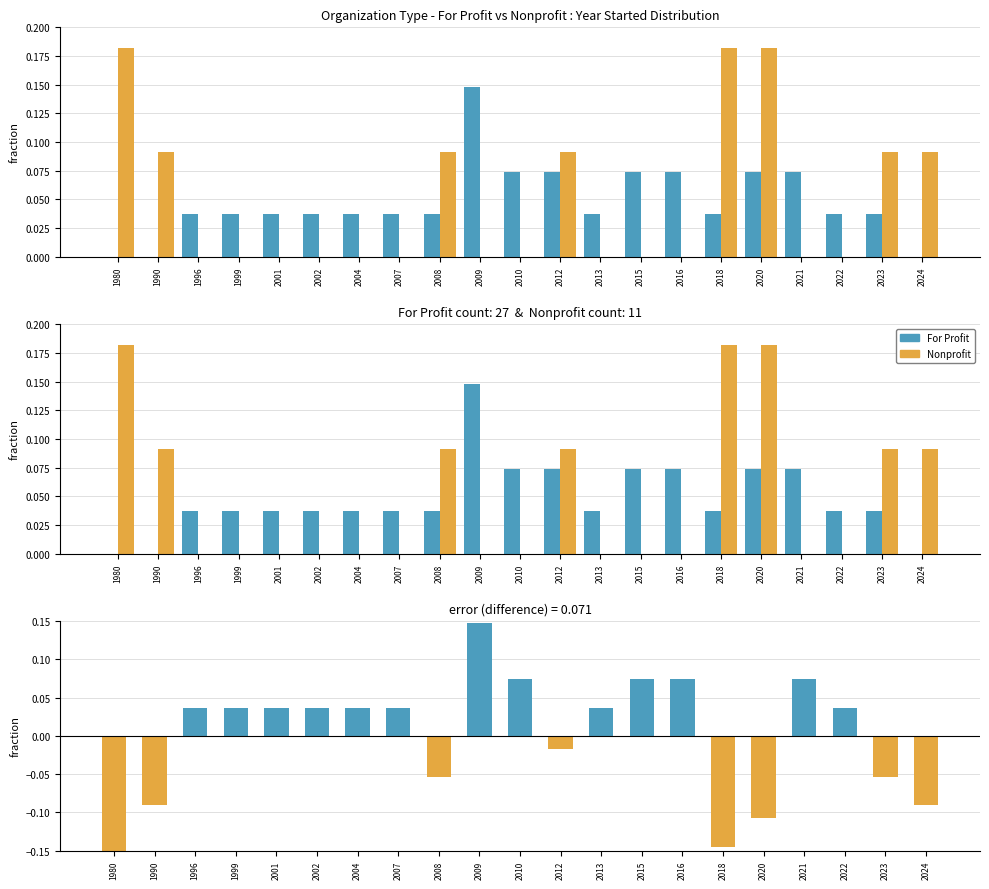

At how many categories does at least one series exceed 0?

21